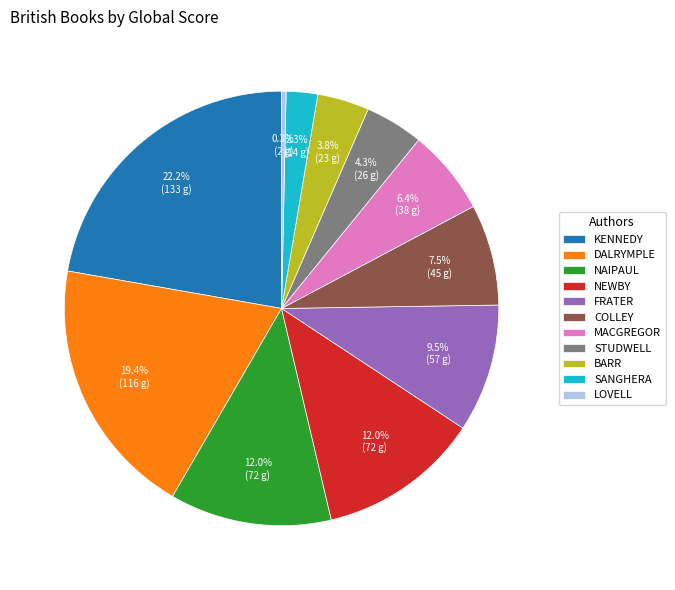

Which has a higher value, LOVELL or NAIPAUL?

NAIPAUL